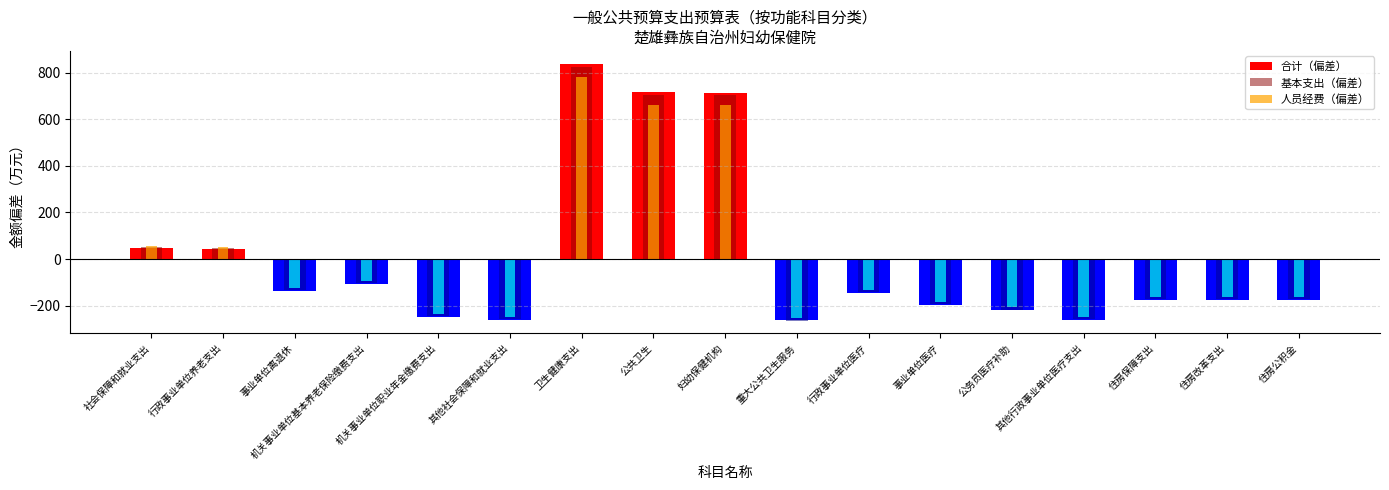

What is the label of the 11th bar from the right?

卫生健康支出